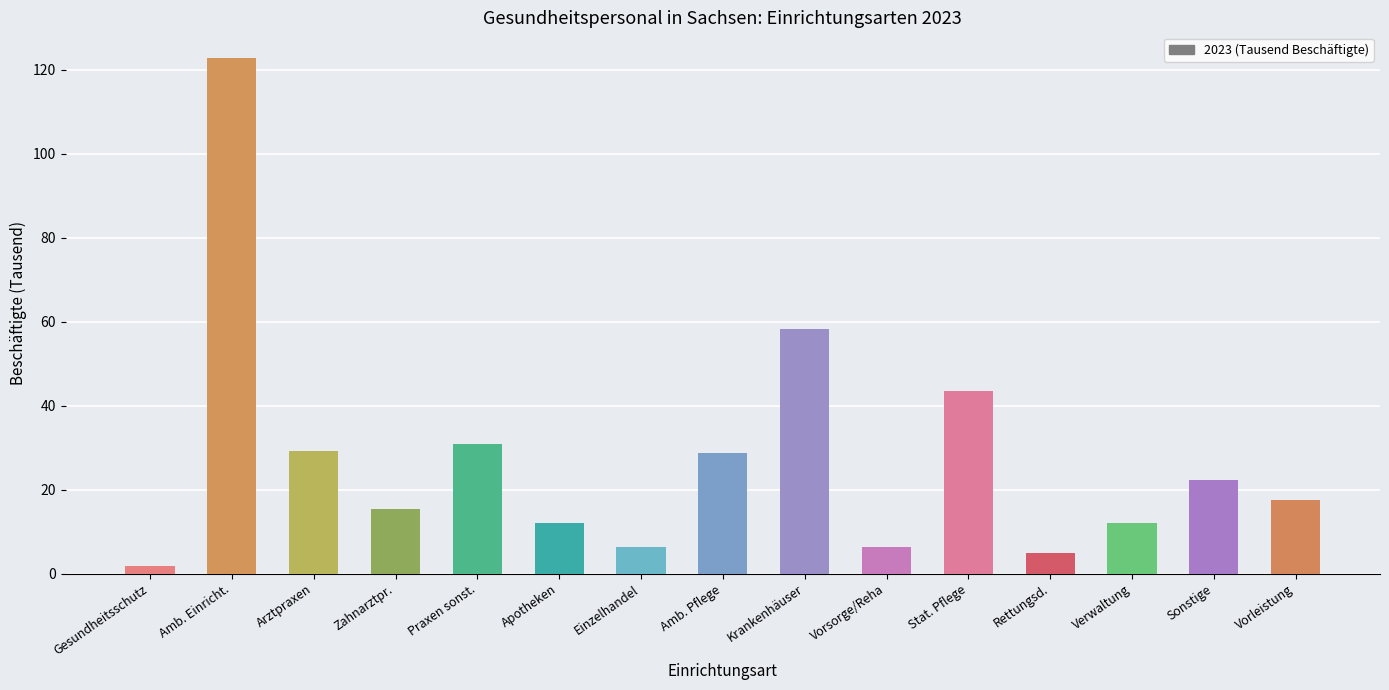

What is the change in value from Amb. Einricht. to Rettungsd.?

-118.0